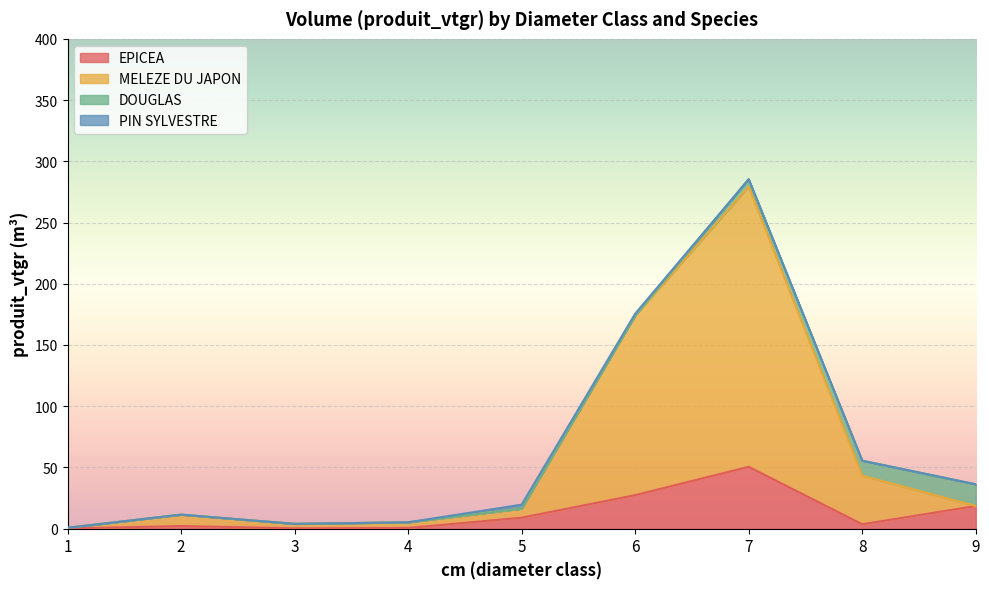

What is the difference between the MELEZE DU JAPON values at 8 and 2?

31.8